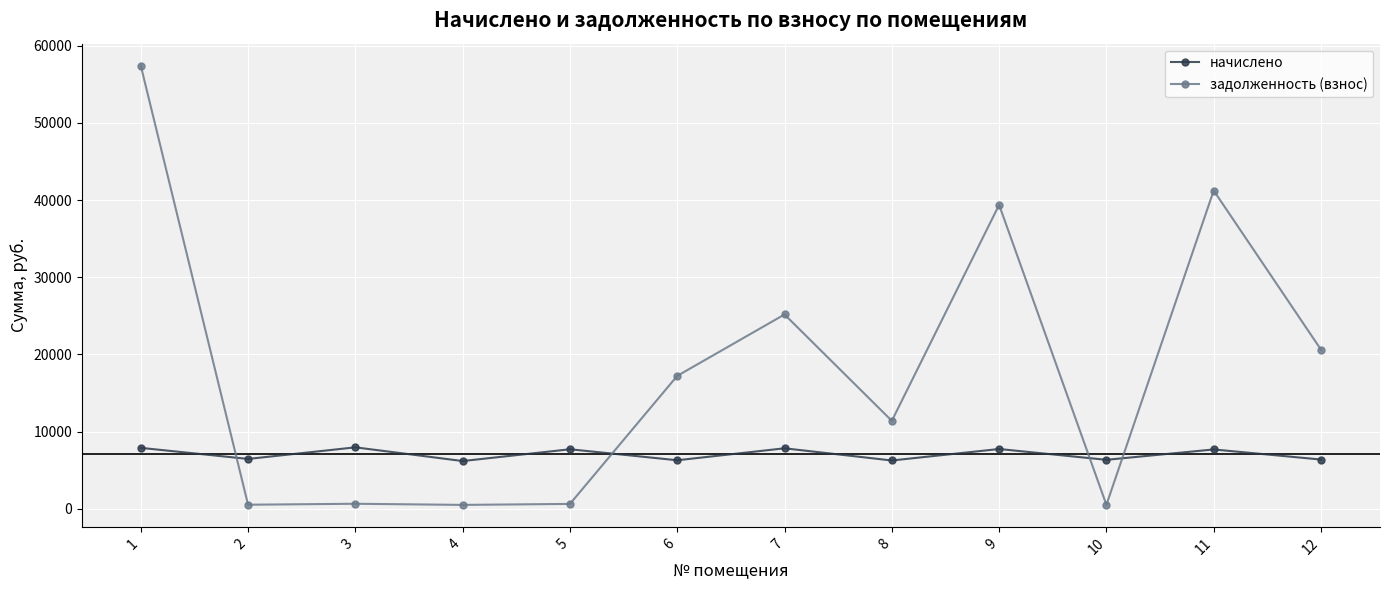

True or false: задолженность (взнос) has more than 1 points higher than both neighbors.

True